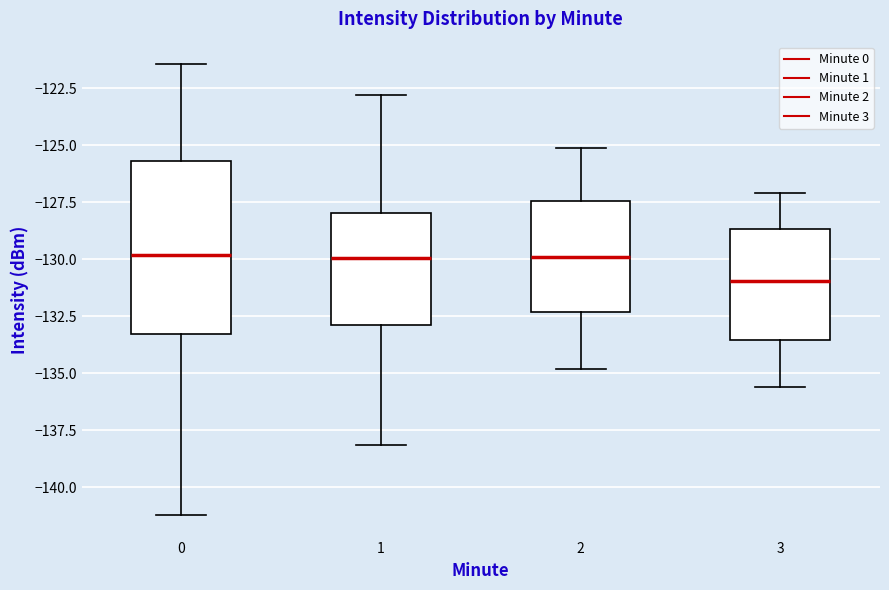

Which box's median line is the lowest?

3